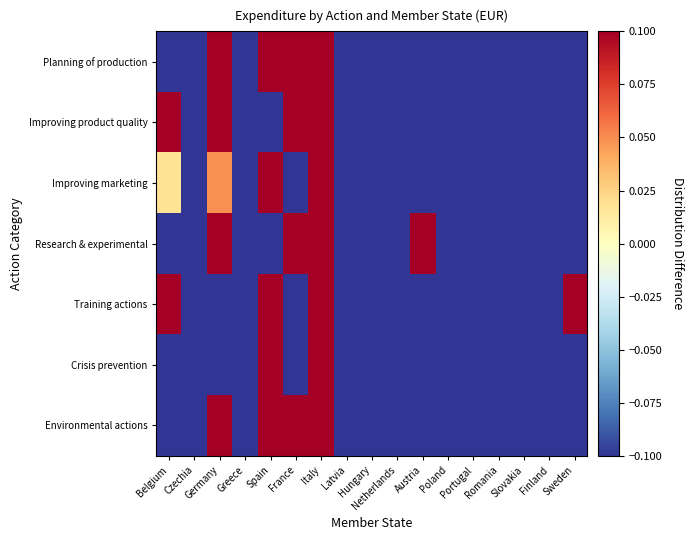

Which series has the largest total across all categories?

Planning of production